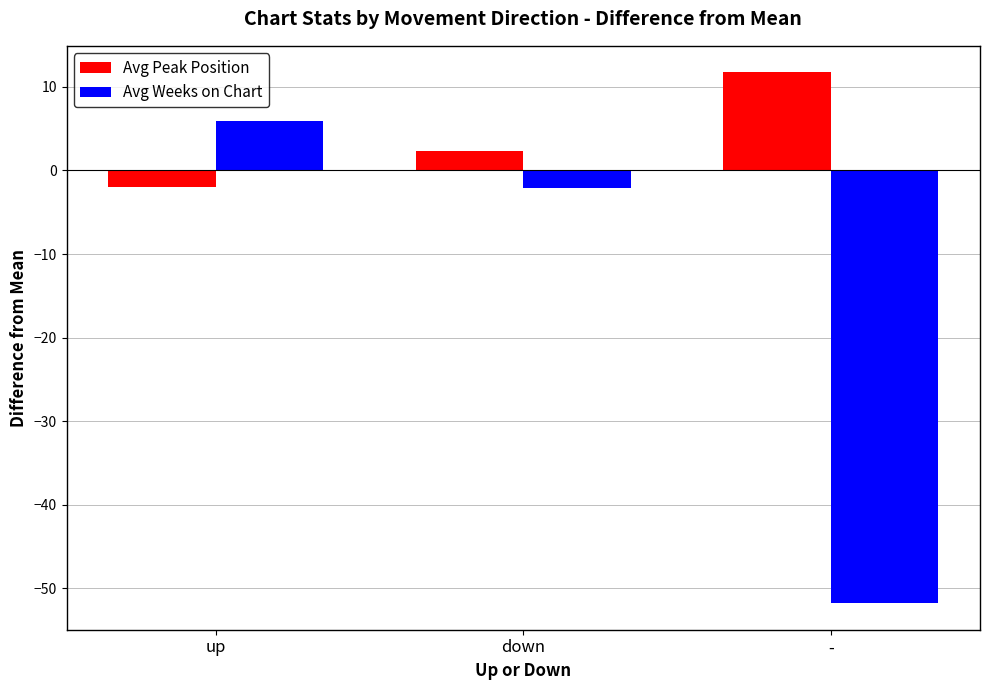

How many values in the Avg Weeks on Chart series exceed -2?

1